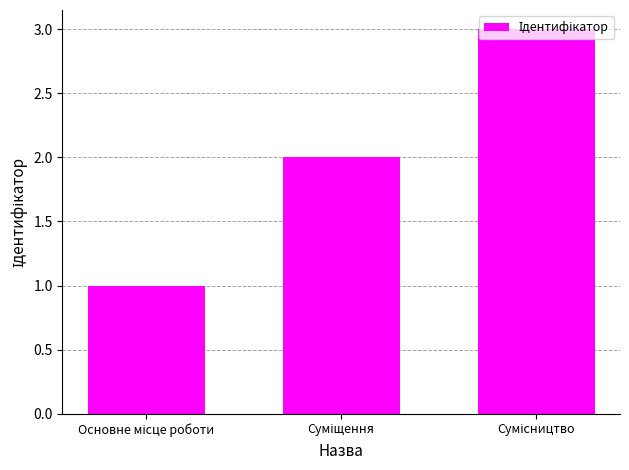

What is the sum of all values?

6